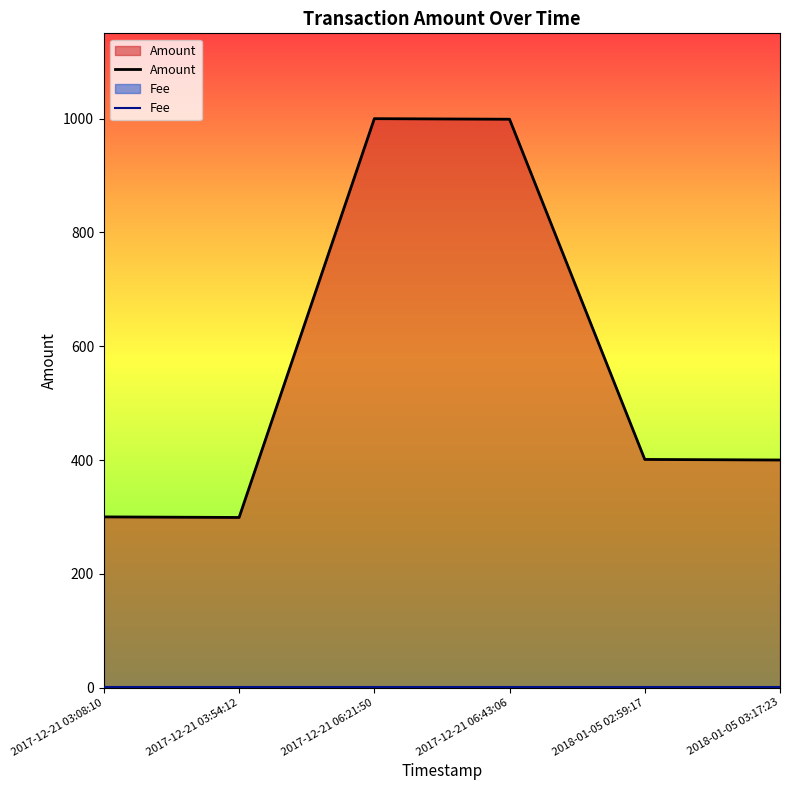

The value of Amount at 2017-12-21 03:54:12 is 299. True or false?

True